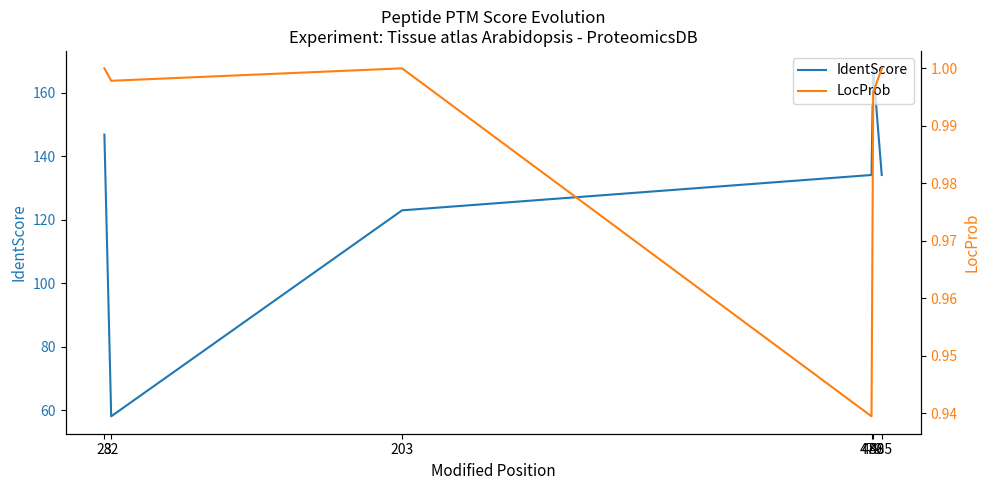

At which category does the chart reach its minimum across all series?

479